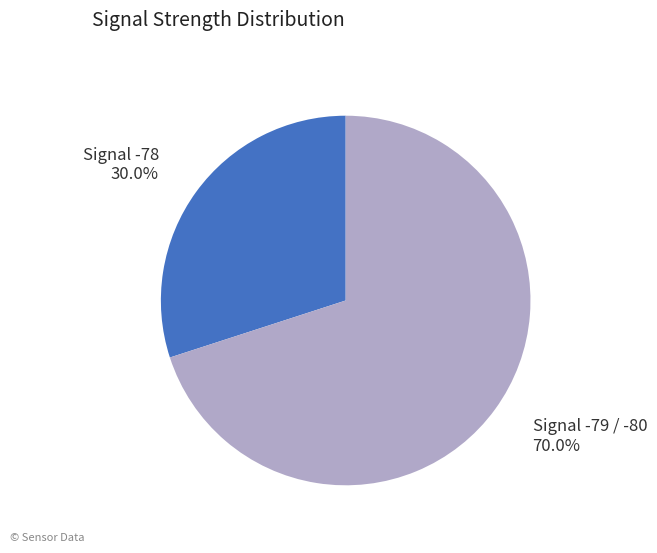

How much of the chart is everything except Signal -79 / -80?

30.0%